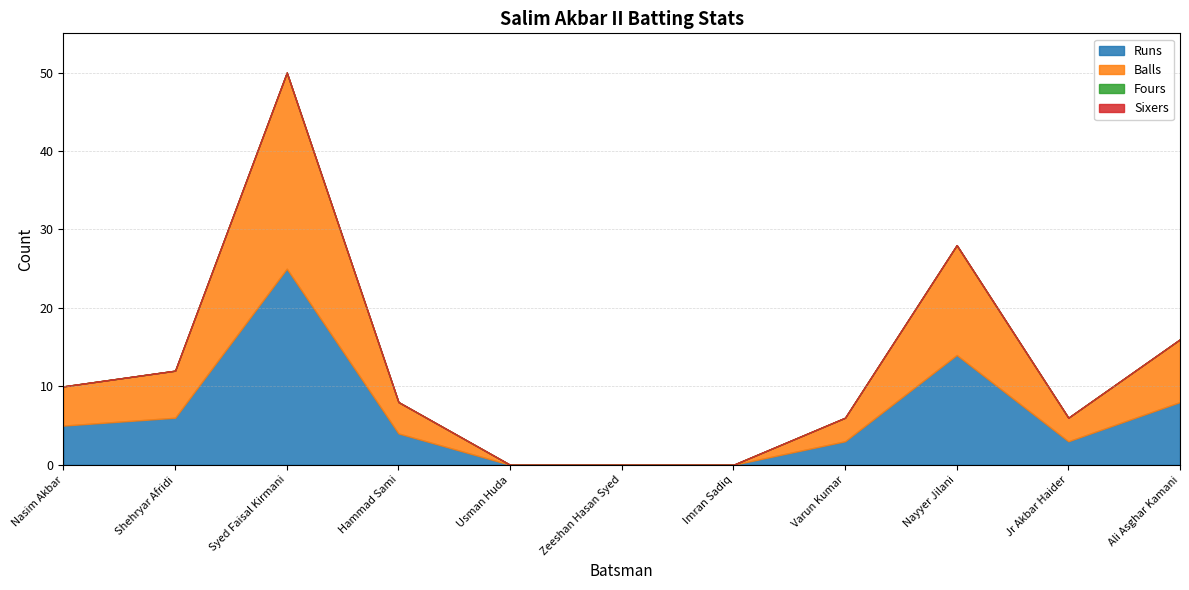

How many values in Balls are above zero?

8